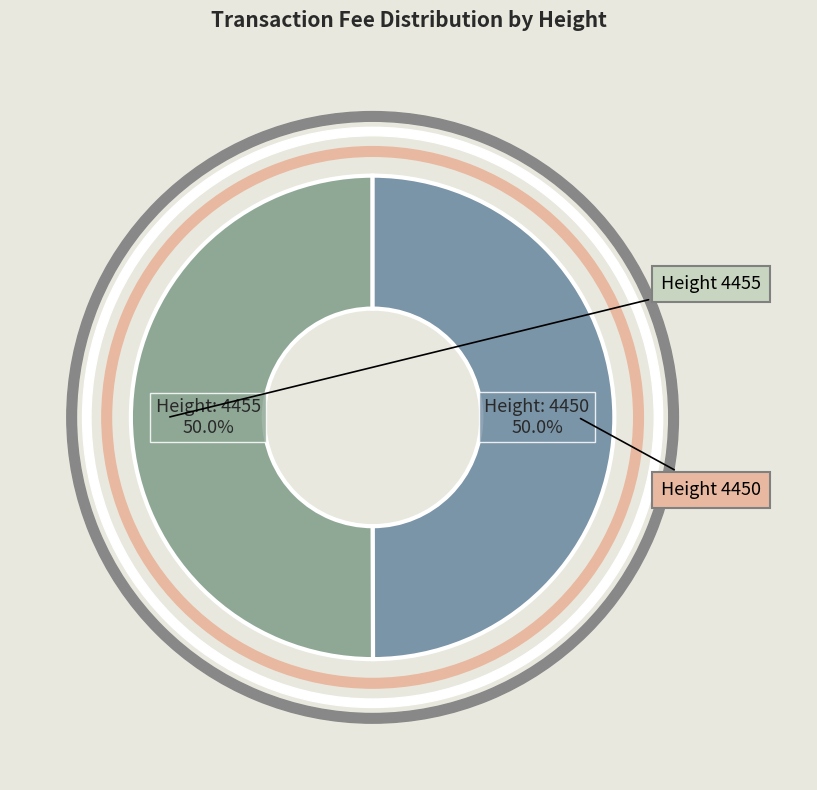

Which slice is the smallest?

4450